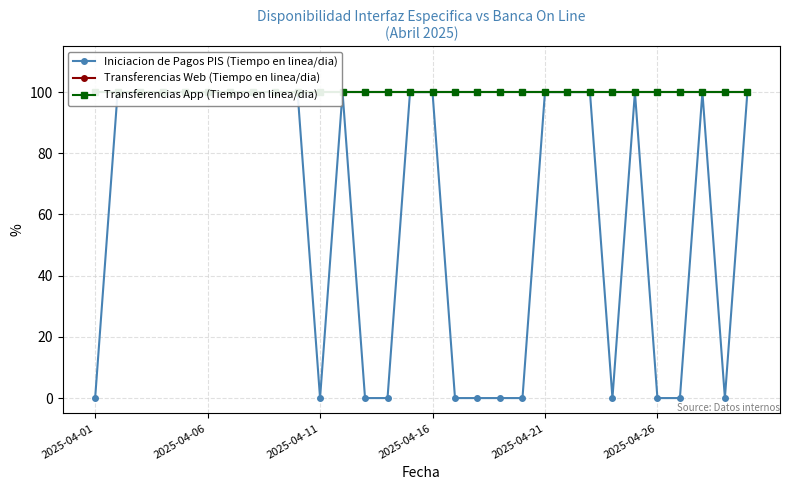

At how many categories does at least one series exceed 62?

30